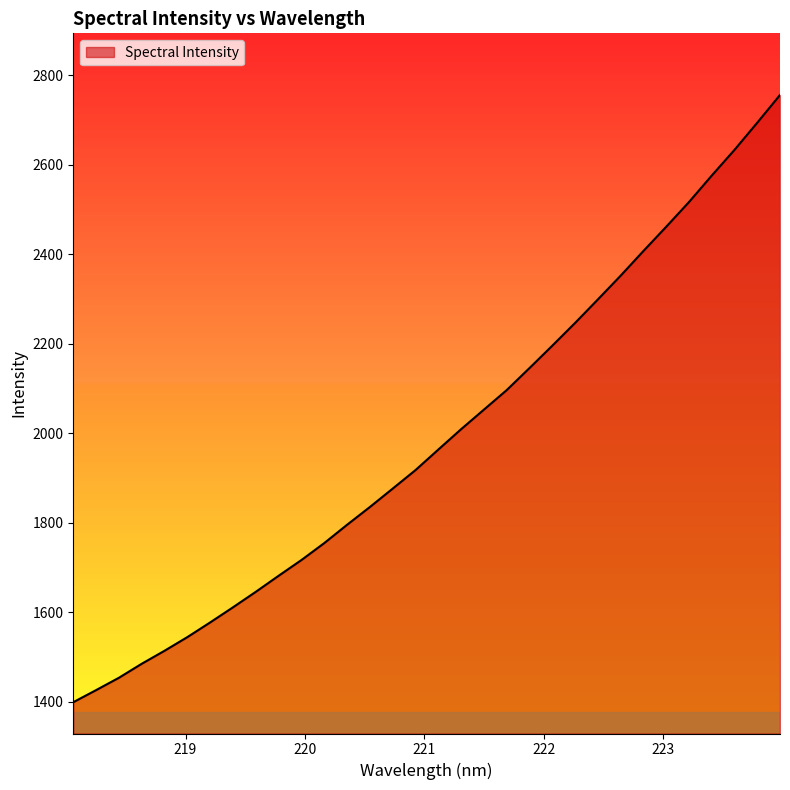

Does the chart display data point markers on the line(s)?

No